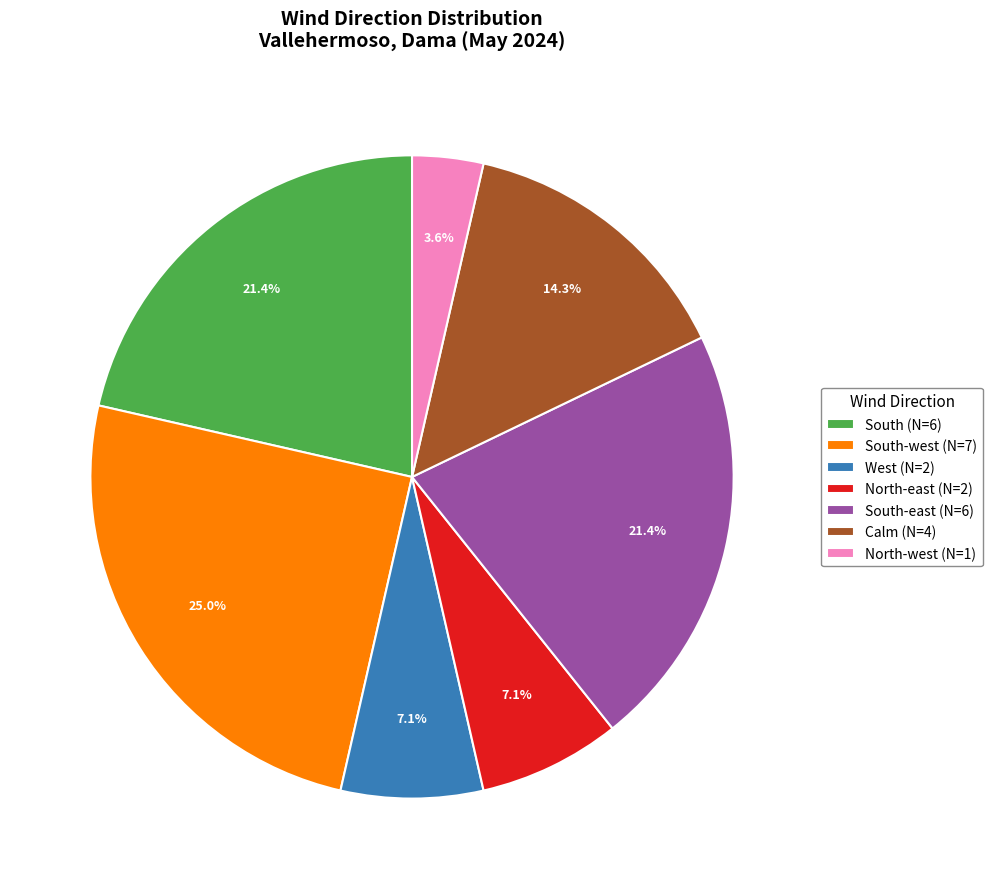

Which slice is the largest?

South-west (N=7)